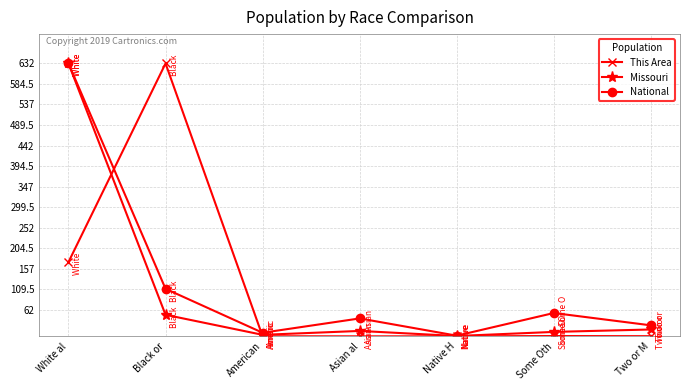

Is it true that This Area equals -409.4 at Asian al?

False